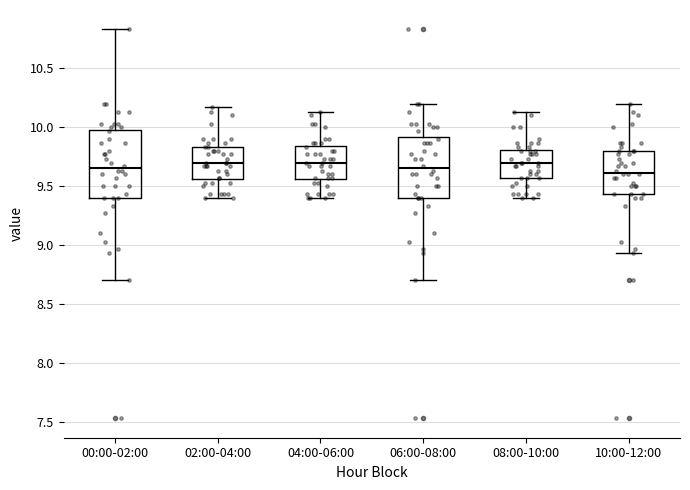

Reading left to right, read every box against the y-axis: the position of its median line, the range the box covers, and the ends of its whiskers. The values are not printed on the chart, so give them approximately, as read against the axis.

00:00-02:00: median 9.65, box 9.40 to 10.00, whiskers 8.70 to 10.85
02:00-04:00: median 9.70, box 9.55 to 9.85, whiskers 9.40 to 10.15
04:00-06:00: median 9.70, box 9.55 to 9.85, whiskers 9.40 to 10.15
06:00-08:00: median 9.65, box 9.40 to 9.90, whiskers 8.70 to 10.20
08:00-10:00: median 9.70, box 9.55 to 9.80, whiskers 9.40 to 10.15
10:00-12:00: median 9.60, box 9.45 to 9.80, whiskers 8.95 to 10.20